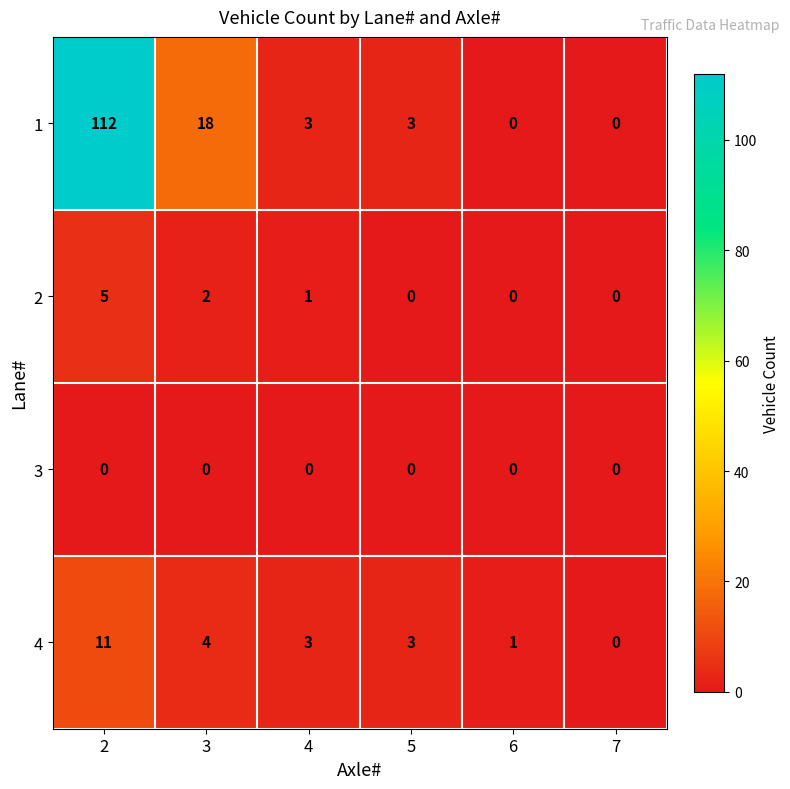

Reading right to left, extract all data points from this chart.

1: 0	0	3	3	18	112
2: 0	0	0	1	2	5
3: 0	0	0	0	0	0
4: 0	1	3	3	4	11